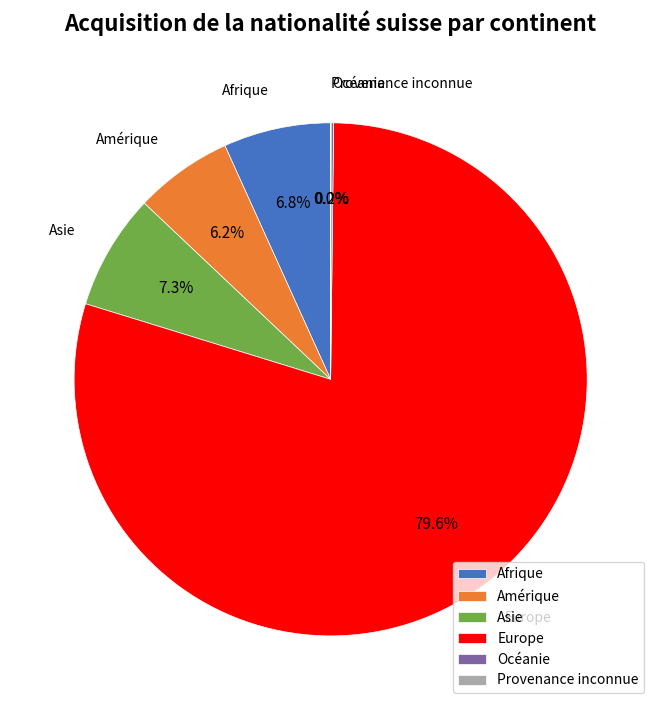

Which category has the biggest portion of the pie?

Europe